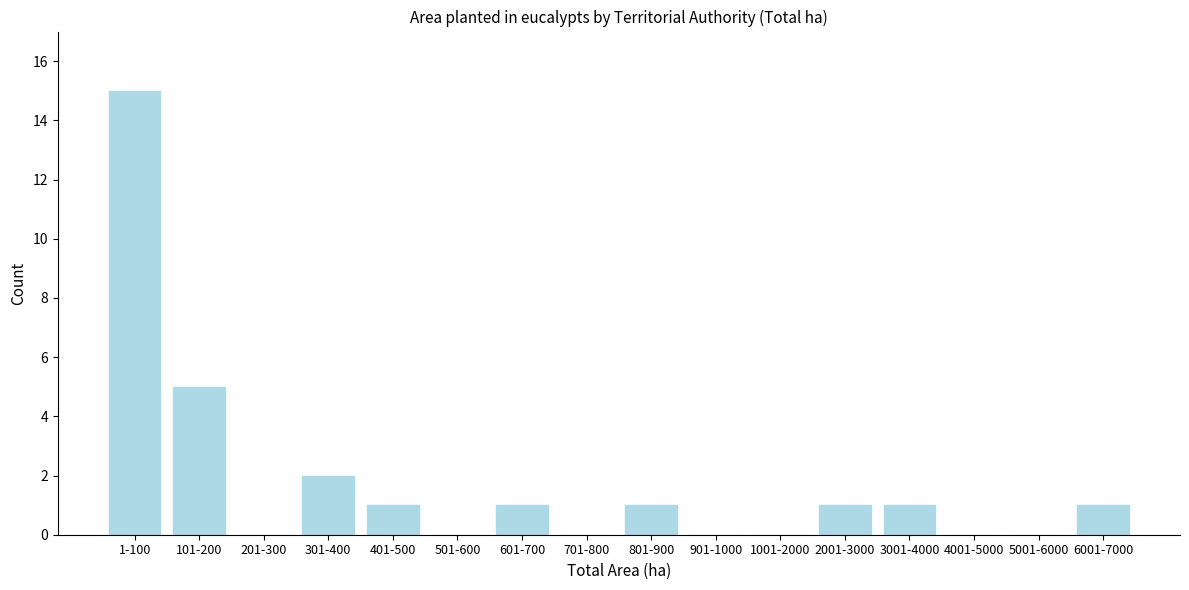

Reading left to right, extract all data points from this chart.

1-100=15	101-200=5	201-300=0	301-400=2	401-500=1	501-600=0	601-700=1	701-800=0	801-900=1	901-1000=0	1001-2000=0	2001-3000=1	3001-4000=1	4001-5000=0	5001-6000=0	6001-7000=1